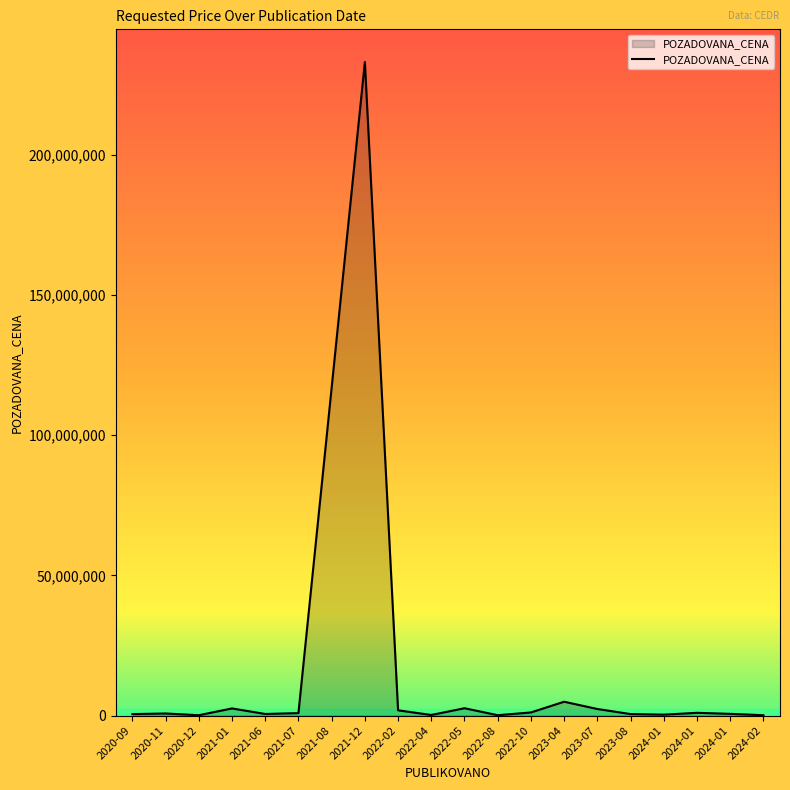

How many lines are shown in the chart?

1